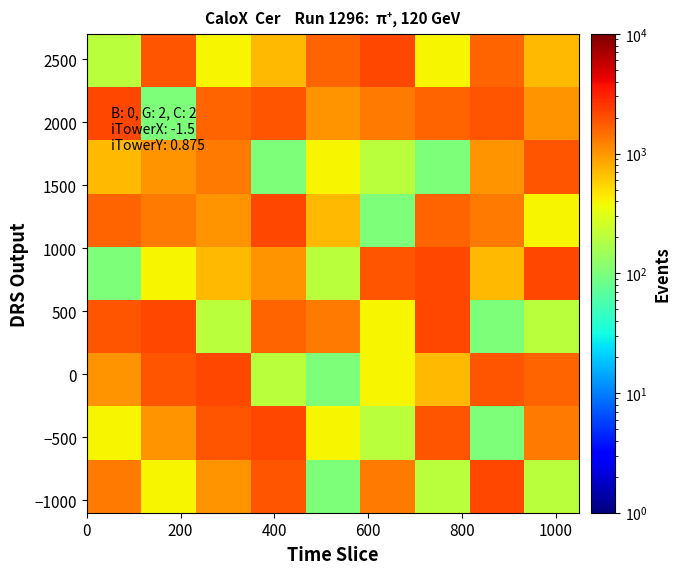

What is the minimum value shown in the chart?

101